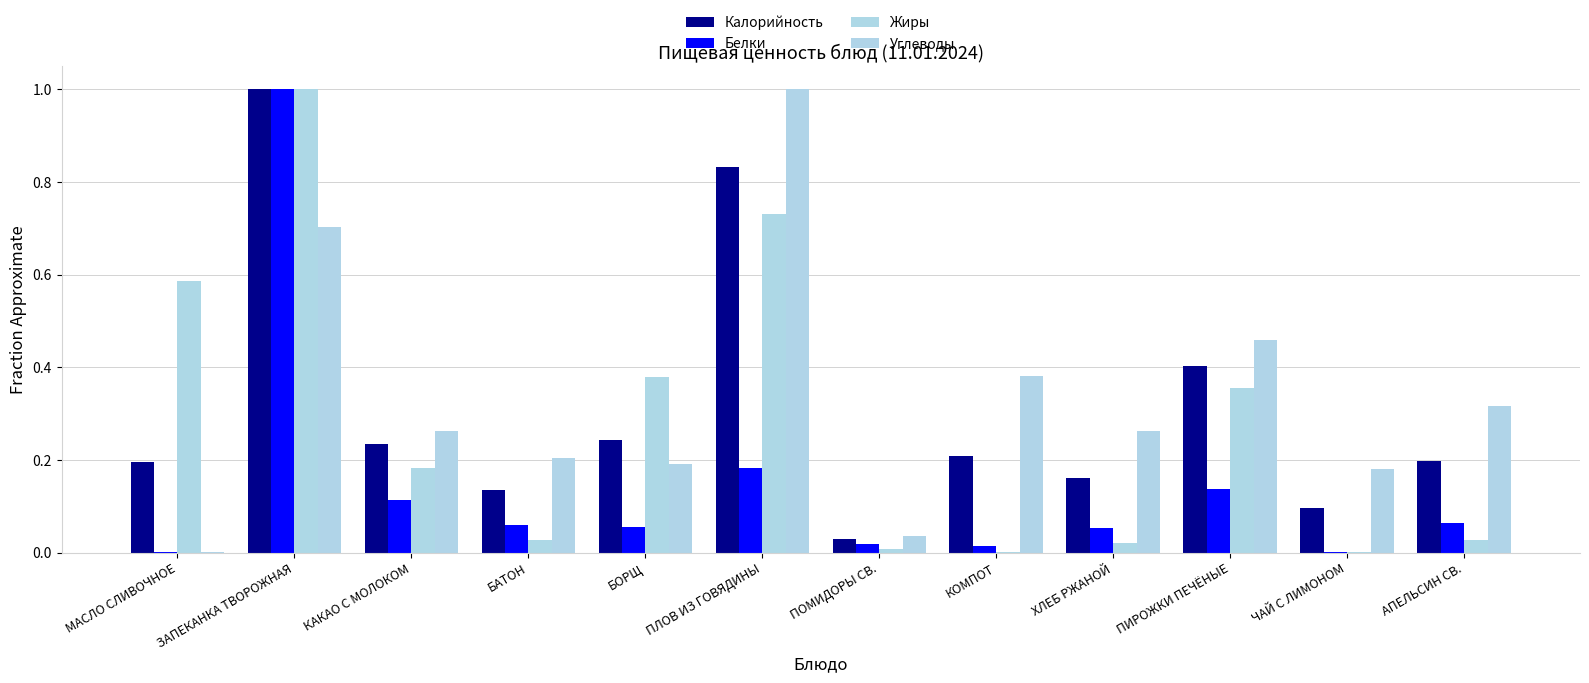

Reading right to left, extract all data points from this chart.

Калорийность: АПЕЛЬСИН СВ.=0.2	ЧАЙ С ЛИМОНОМ=0.1	ПИРОЖКИ ПЕЧЁНЫЕ=0.4	ХЛЕБ РЖАНОЙ=0.2	КОМПОТ=0.2	ПОМИДОРЫ СВ.=0.0	ПЛОВ ИЗ ГОВЯДИНЫ=0.8	БОРЩ=0.2	БАТОН=0.1	КАКАО С МОЛОКОМ=0.2	ЗАПЕКАНКА ТВОРОЖНАЯ=1.0	МАСЛО СЛИВОЧНОЕ=0.2
Белки: АПЕЛЬСИН СВ.=0.1	ЧАЙ С ЛИМОНОМ=0.0	ПИРОЖКИ ПЕЧЁНЫЕ=0.1	ХЛЕБ РЖАНОЙ=0.1	КОМПОТ=0.0	ПОМИДОРЫ СВ.=0.0	ПЛОВ ИЗ ГОВЯДИНЫ=0.2	БОРЩ=0.1	БАТОН=0.1	КАКАО С МОЛОКОМ=0.1	ЗАПЕКАНКА ТВОРОЖНАЯ=1.0	МАСЛО СЛИВОЧНОЕ=0.0
Жиры: АПЕЛЬСИН СВ.=0.0	ЧАЙ С ЛИМОНОМ=0.0	ПИРОЖКИ ПЕЧЁНЫЕ=0.4	ХЛЕБ РЖАНОЙ=0.0	КОМПОТ=0.0	ПОМИДОРЫ СВ.=0.0	ПЛОВ ИЗ ГОВЯДИНЫ=0.7	БОРЩ=0.4	БАТОН=0.0	КАКАО С МОЛОКОМ=0.2	ЗАПЕКАНКА ТВОРОЖНАЯ=1.0	МАСЛО СЛИВОЧНОЕ=0.6
Углеводы: АПЕЛЬСИН СВ.=0.3	ЧАЙ С ЛИМОНОМ=0.2	ПИРОЖКИ ПЕЧЁНЫЕ=0.5	ХЛЕБ РЖАНОЙ=0.3	КОМПОТ=0.4	ПОМИДОРЫ СВ.=0.0	ПЛОВ ИЗ ГОВЯДИНЫ=1.0	БОРЩ=0.2	БАТОН=0.2	КАКАО С МОЛОКОМ=0.3	ЗАПЕКАНКА ТВОРОЖНАЯ=0.7	МАСЛО СЛИВОЧНОЕ=0.0